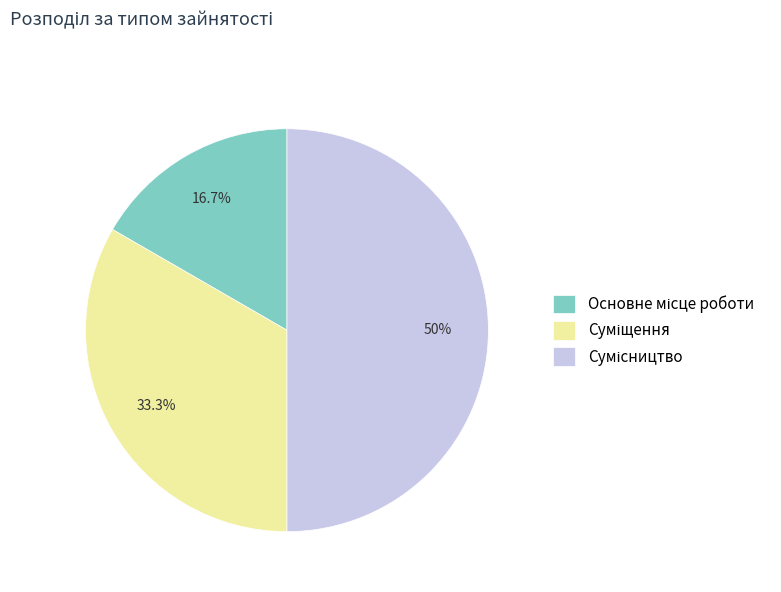

How many slices are in this pie chart?

3